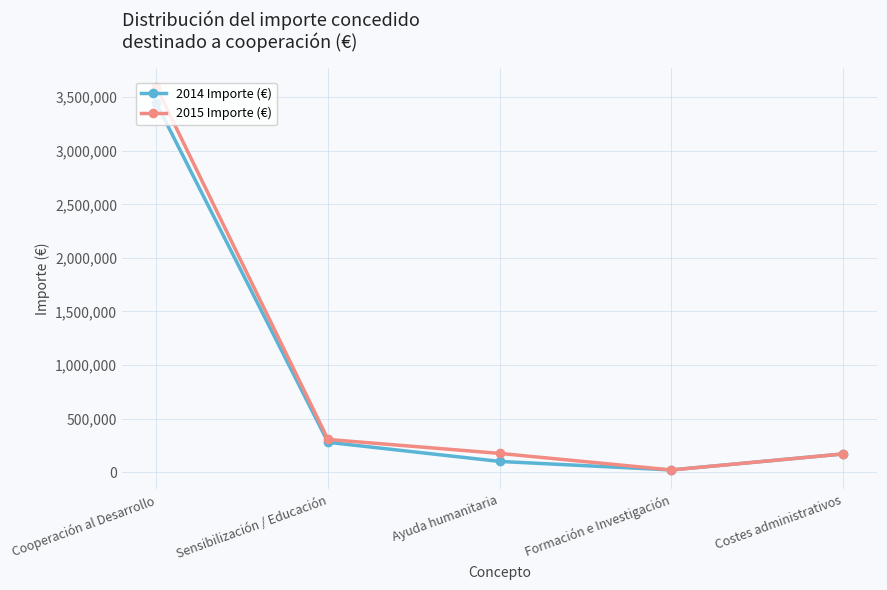

At which category does 2015 Importe (€) reach its first local valley?

Formación e Investigación